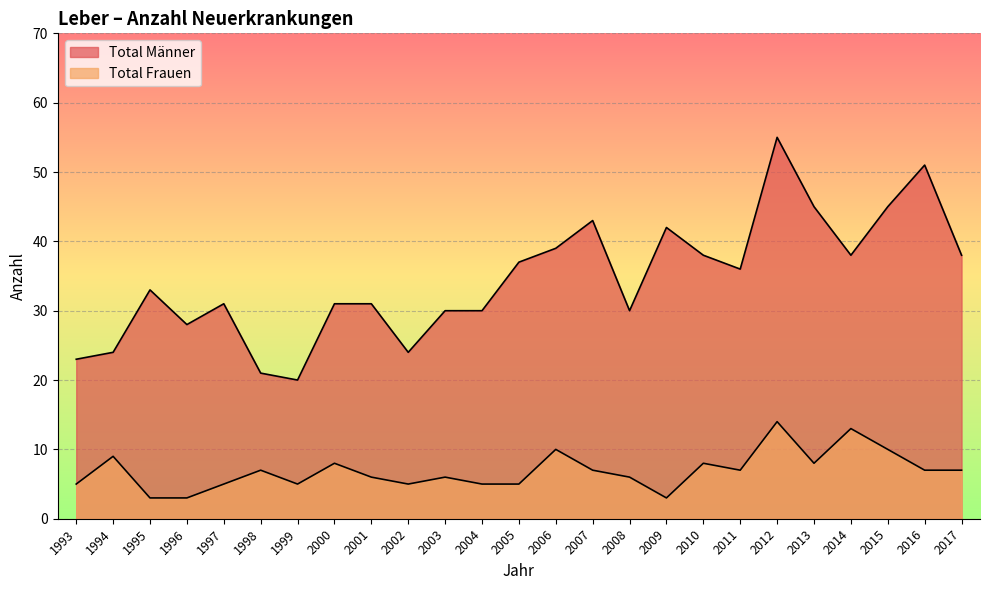

The Total Frauen series shows 4 at 1995. True or false?

False